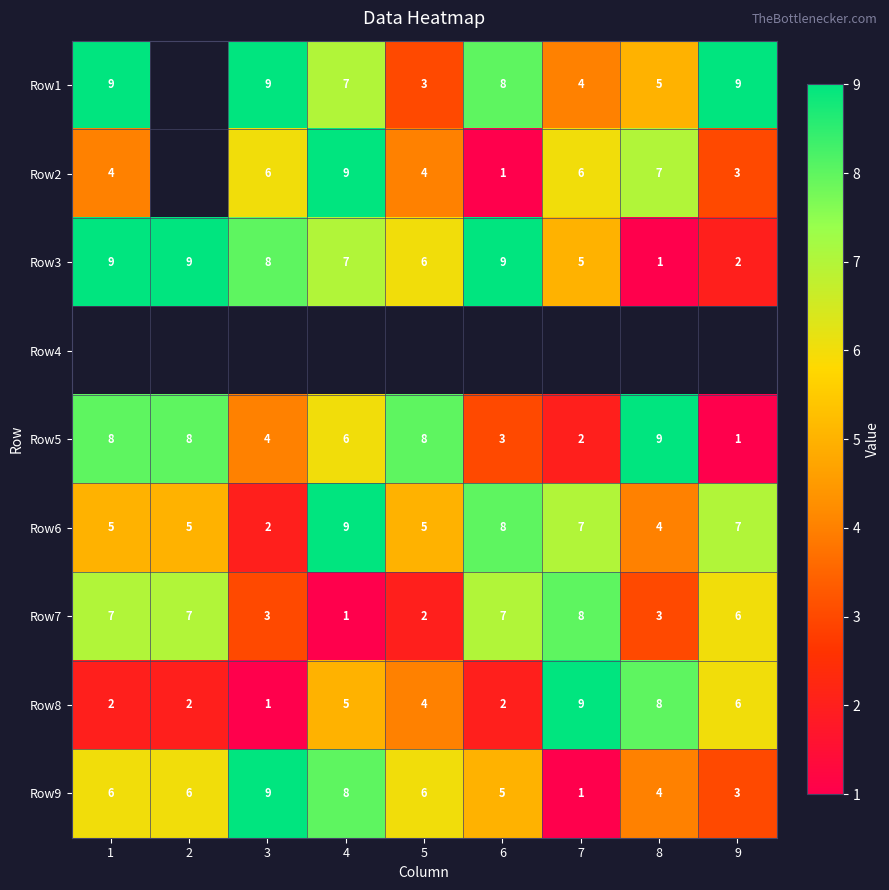

Count the Row6 values in the range 5 to 7.

5